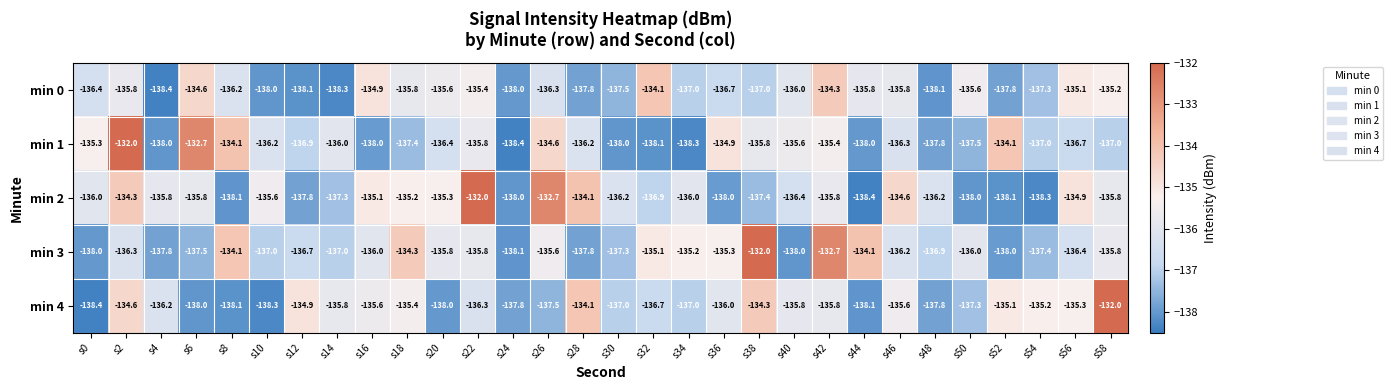

How many data points does each series have?

30